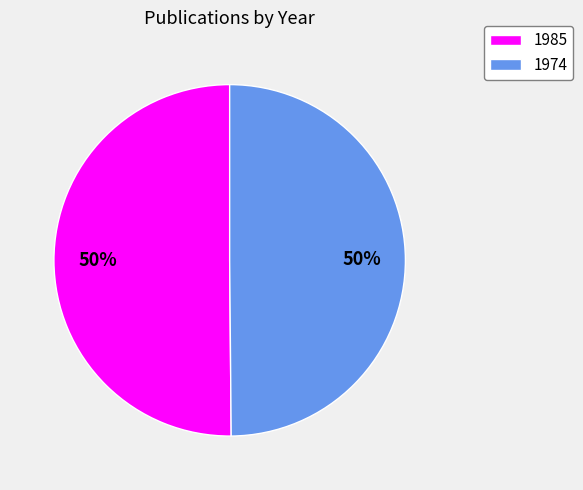

Approximately how many times larger is the value at 1974 compared to 1985?

1.0